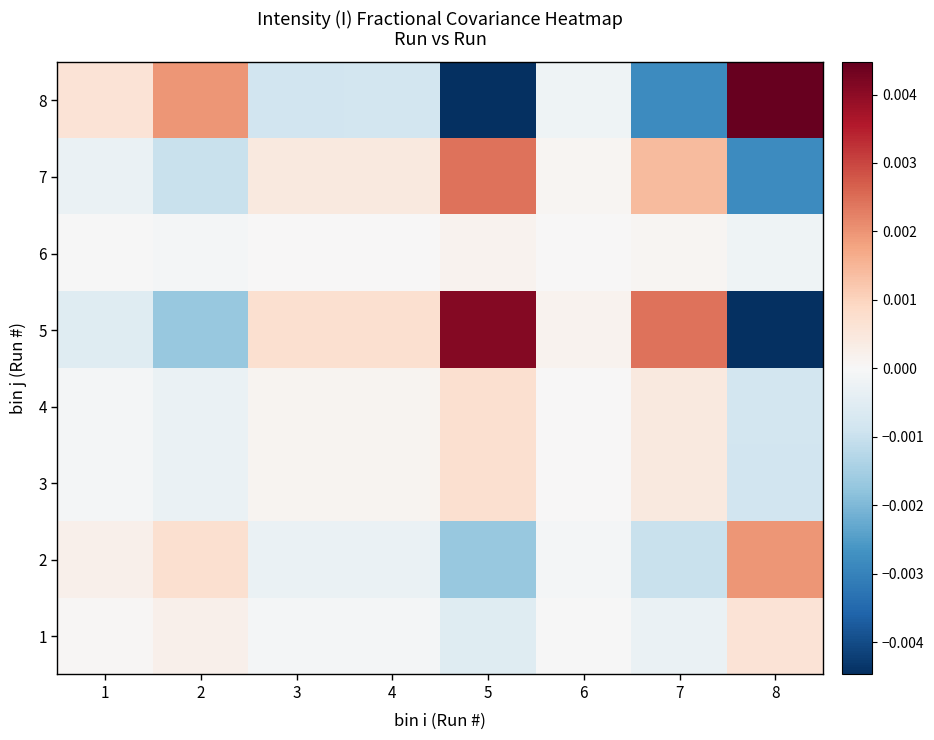

Reading left to right, extract all data points from this chart.

1: 1=0.0	2=0.0	3=-0.0	4=-0.0	5=-0.0	6=-0.0	7=-0.0	8=0.0
2: 1=0.0	2=0.0	3=-0.0	4=-0.0	5=-0.0	6=-0.0	7=-0.0	8=0.0
3: 1=-0.0	2=-0.0	3=0.0	4=0.0	5=0.0	6=0.0	7=0.0	8=-0.0
4: 1=-0.0	2=-0.0	3=0.0	4=0.0	5=0.0	6=0.0	7=0.0	8=-0.0
5: 1=-0.0	2=-0.0	3=0.0	4=0.0	5=0.0	6=0.0	7=0.0	8=-0.0
6: 1=-0.0	2=-0.0	3=0.0	4=0.0	5=0.0	6=0.0	7=0.0	8=-0.0
7: 1=-0.0	2=-0.0	3=0.0	4=0.0	5=0.0	6=0.0	7=0.0	8=-0.0
8: 1=0.0	2=0.0	3=-0.0	4=-0.0	5=-0.0	6=-0.0	7=-0.0	8=0.0